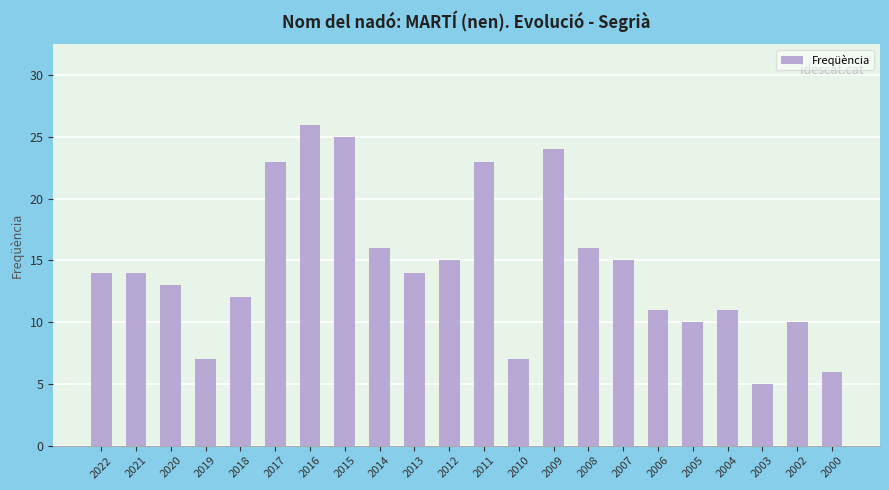

How many series are shown in this chart?

1